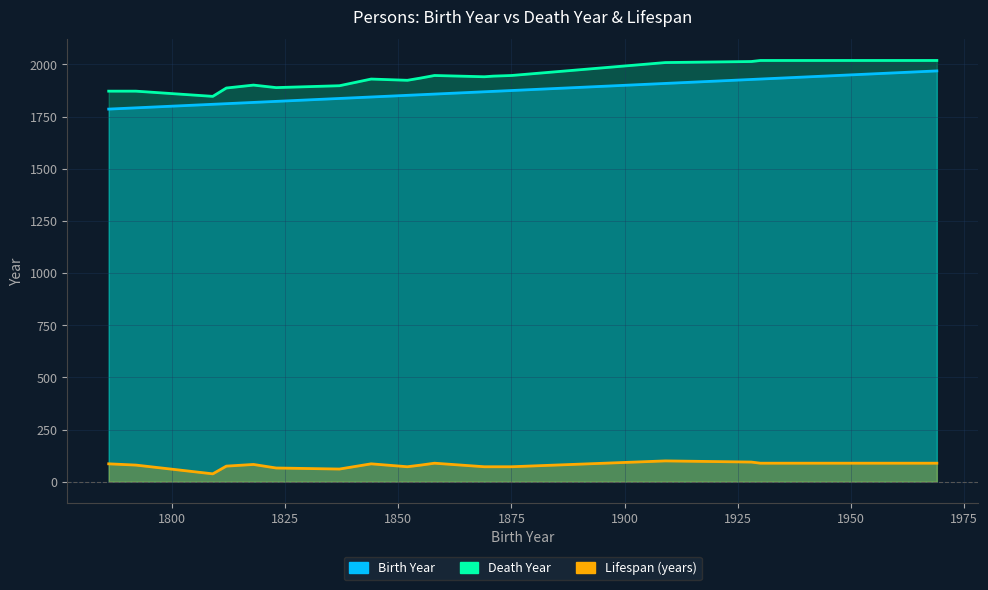

What is the total value across all series at 1844?

3860